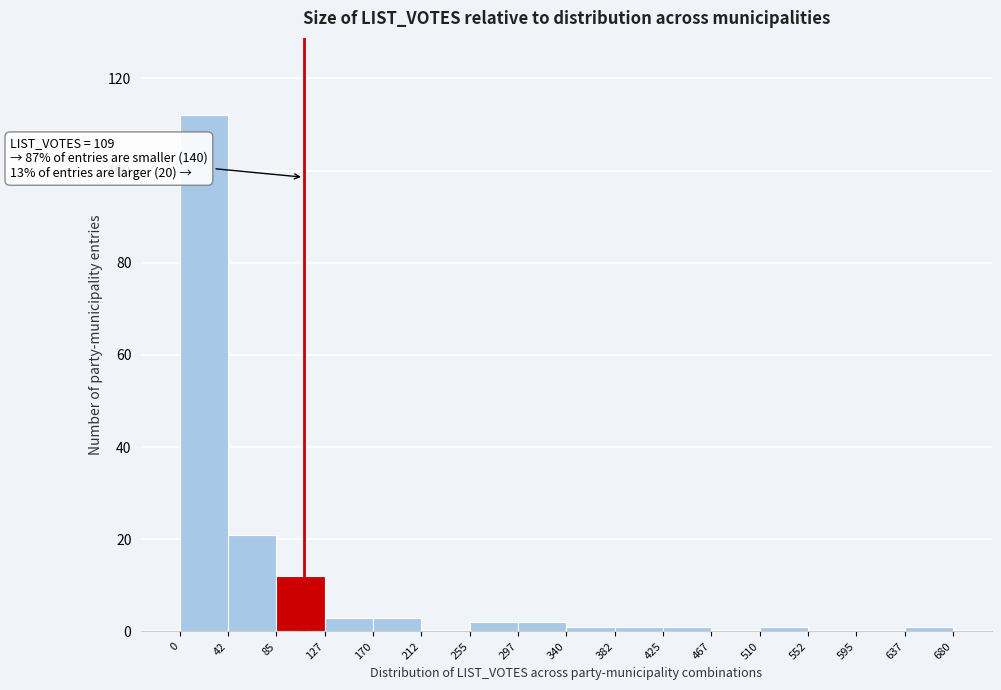

Over which range of the x-axis is the bar tallest?

0 to 42